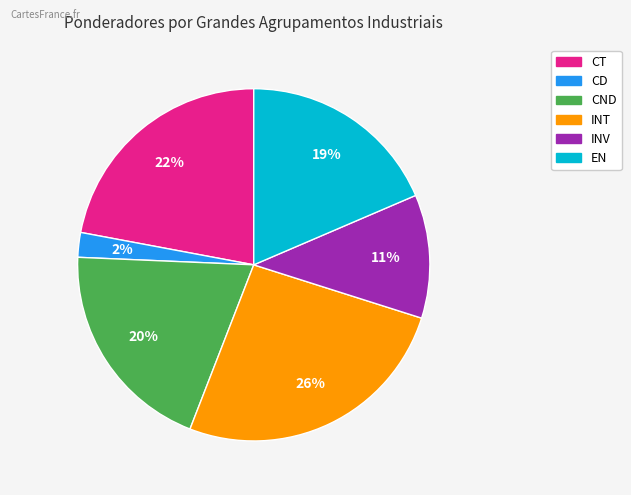

How many slices are in this pie chart?

6